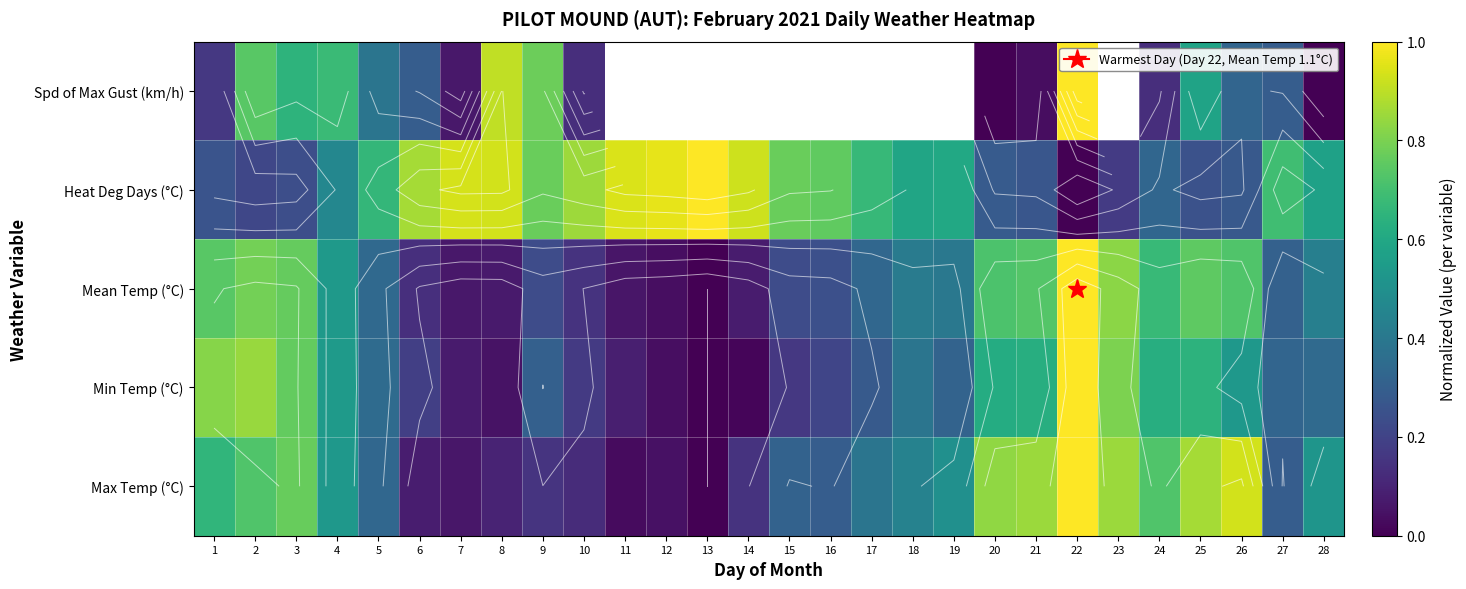

Rank the categories by Spd of Max Gust (km/h) value from lowest to highest.

20, 28, 21, 7, 10, 24, 1, 6, 27, 26, 5, 25, 3, 4, 2, 9, 8, 11, 12, 13, 14, 15, 16, 17, 18, 19, 22, 23